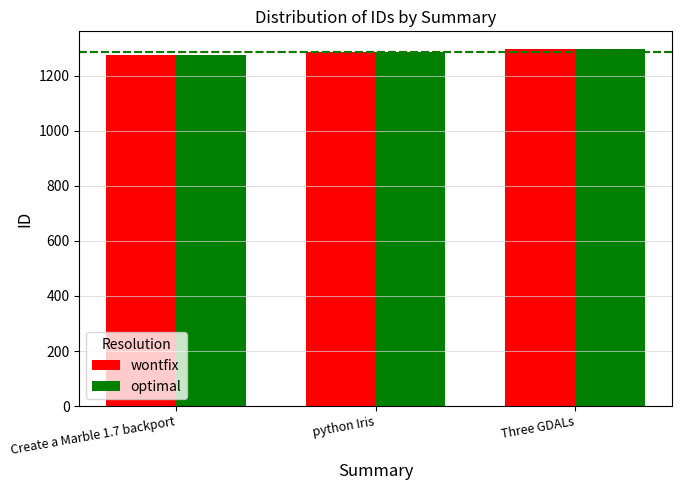

What position from the left is Three GDALs?

3